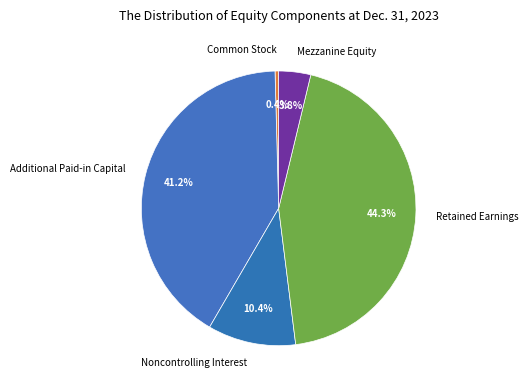

True or false: Common Stock accounts for 0% of the total.

True